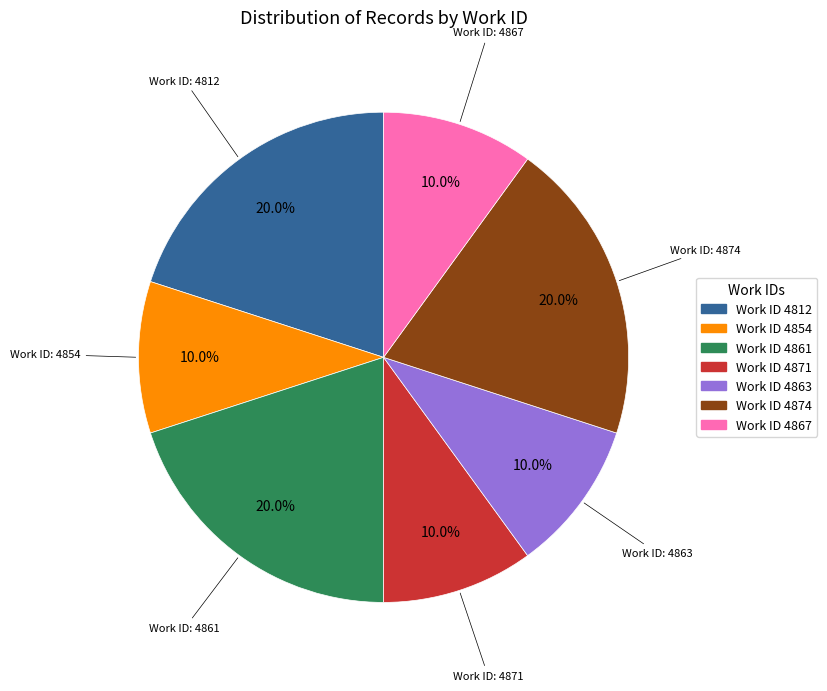

What percentage is NOT represented by Work ID 4812?

80.0%